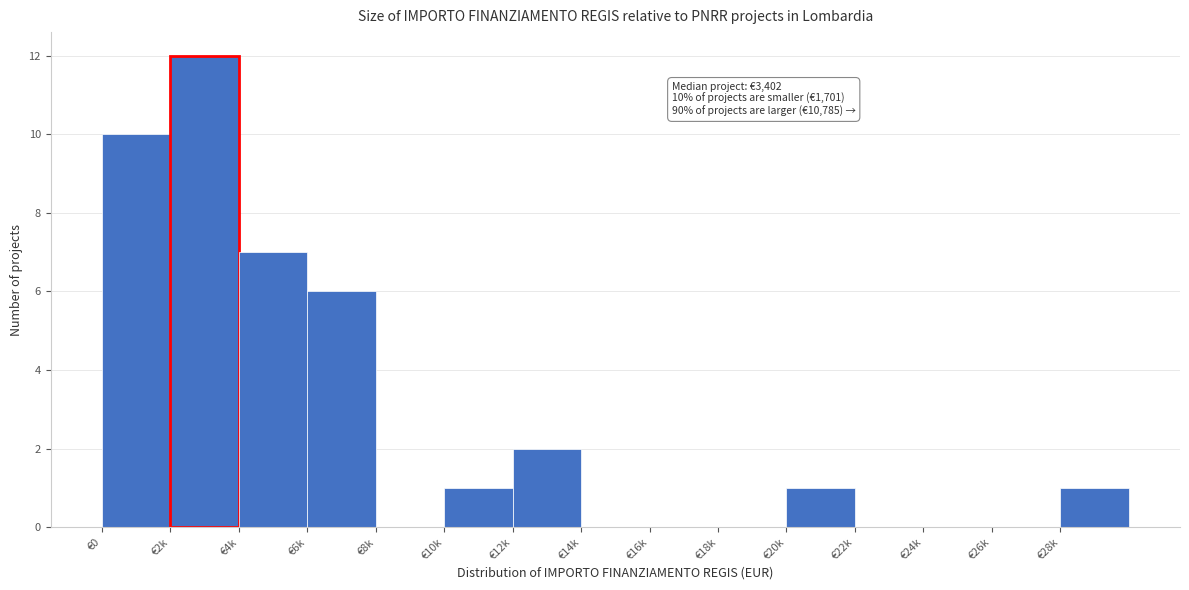

Reading left to right, what are all the values shown in this chart?

€0=10	€2k=12	€4k=7	€6k=6	€8k=0	€10k=1	€12k=2	€14k=0	€16k=0	€18k=0	€20k=1	€22k=0	€24k=0	€26k=0	€28k=1